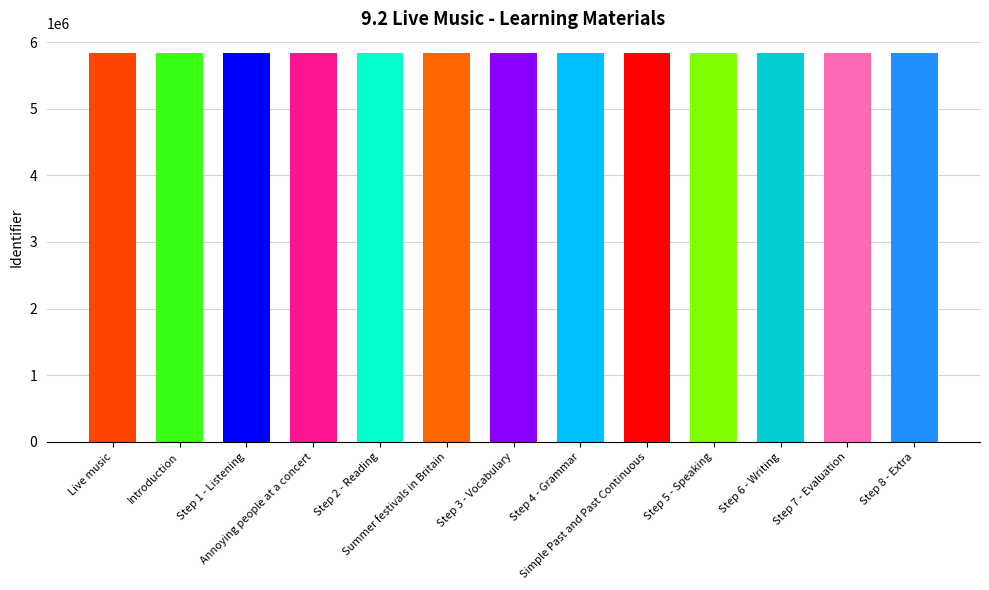

Rank the categories by value from lowest to highest.

Live music, Introduction, Step 1 - Listening, Step 2 - Reading, Step 3 - Vocabulary, Step 4 - Grammar, Step 5 - Speaking, Step 6 - Writing, Step 7 - Evaluation, Step 8 - Extra, Simple Past and Past Continuous, Annoying people at a concert, Summer festivals in Britain